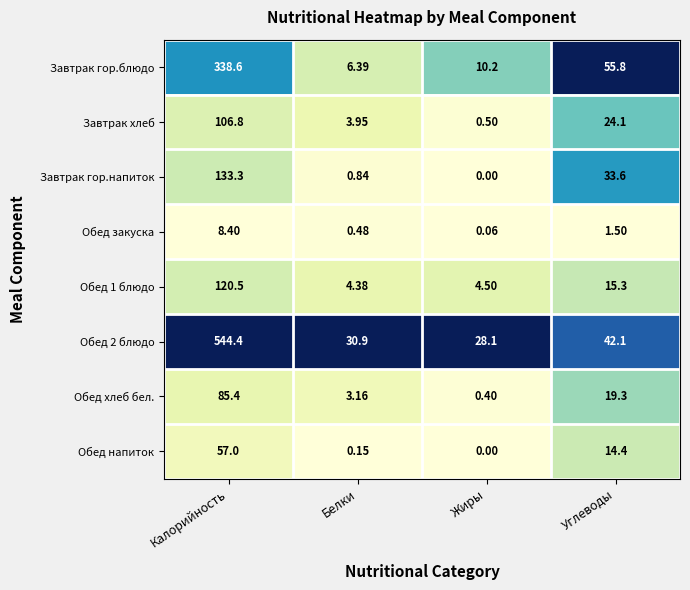

At which label does Обед напиток reach its minimum?

Жиры